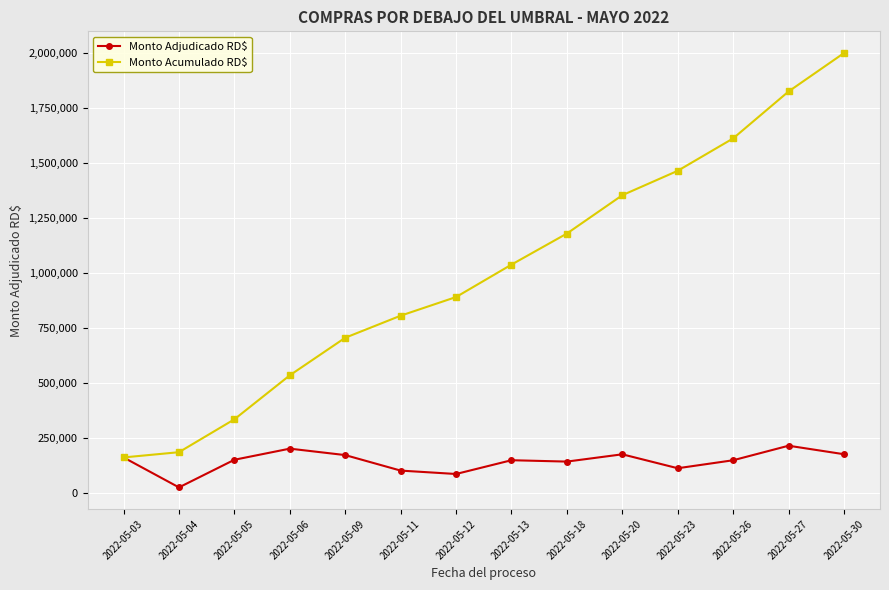

Where is Monto Acumulado RD$ nearest to the value 1081116?

2022-05-13